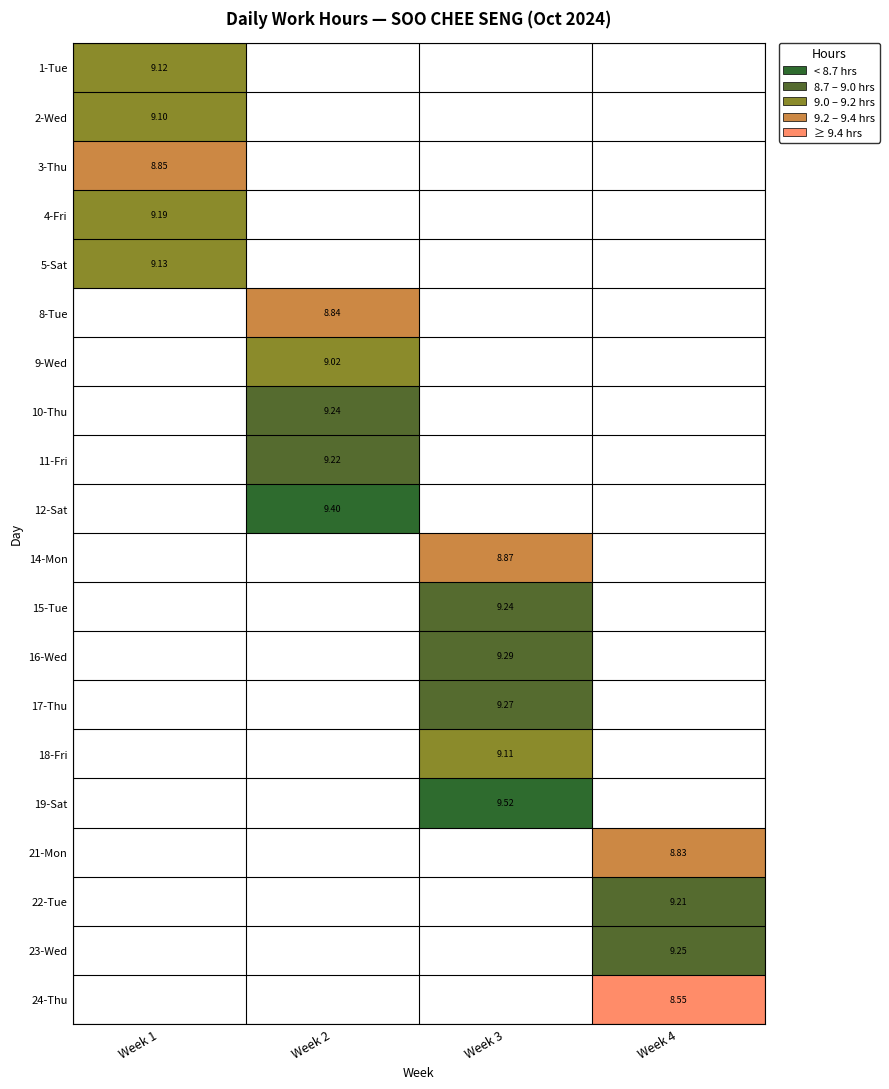

Between Week 1 and Week 3, which is larger?

Week 3